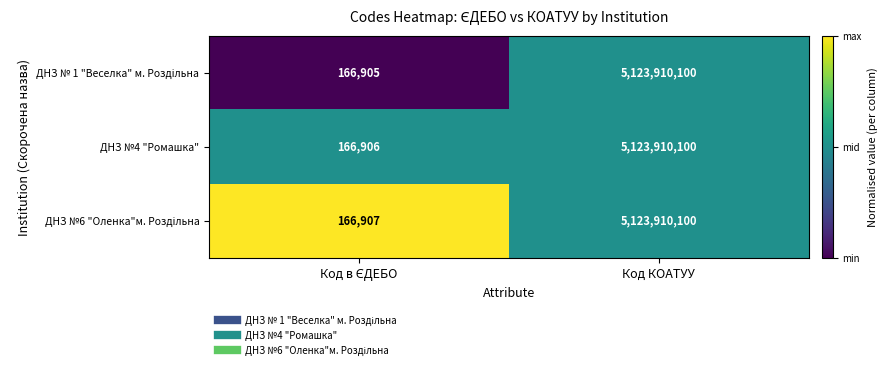

What is the total value across all series at Код КОАТУУ?

15371730300